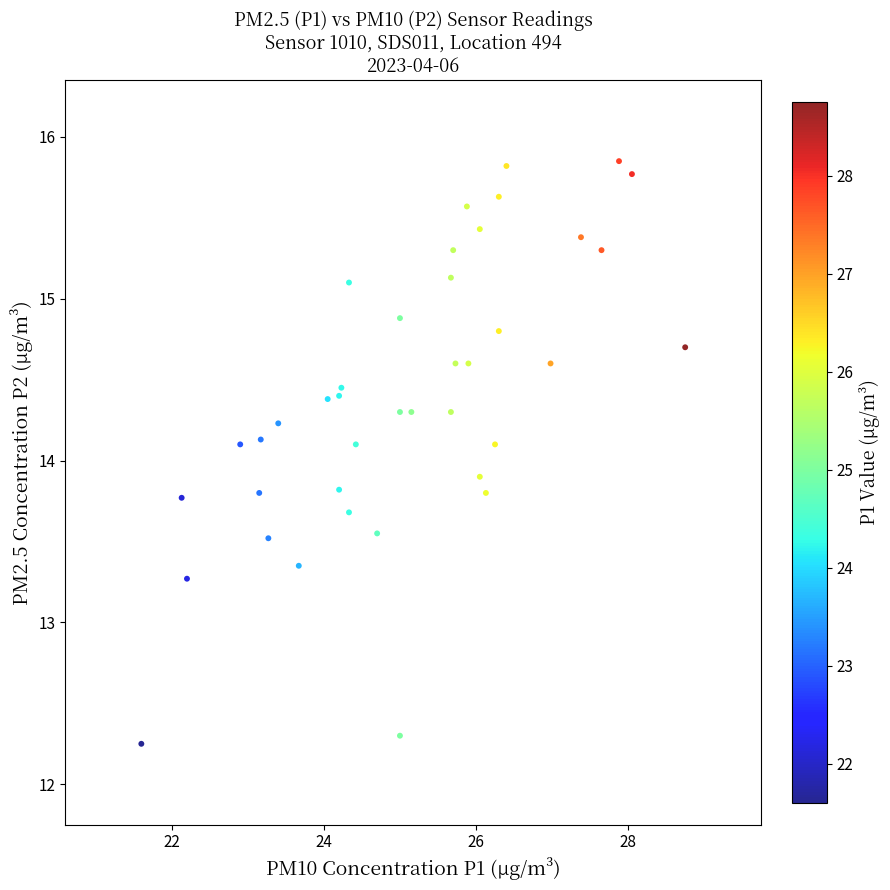

What is the range of X values (max minus min)?

7.1